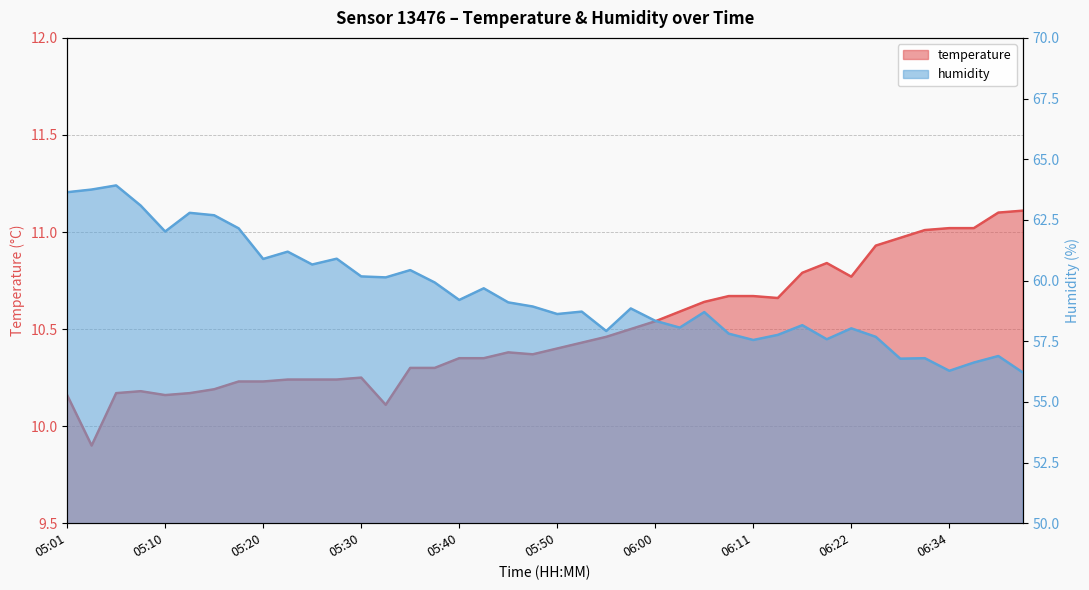

True or false: humidity has more than 1 points higher than both neighbors.

True